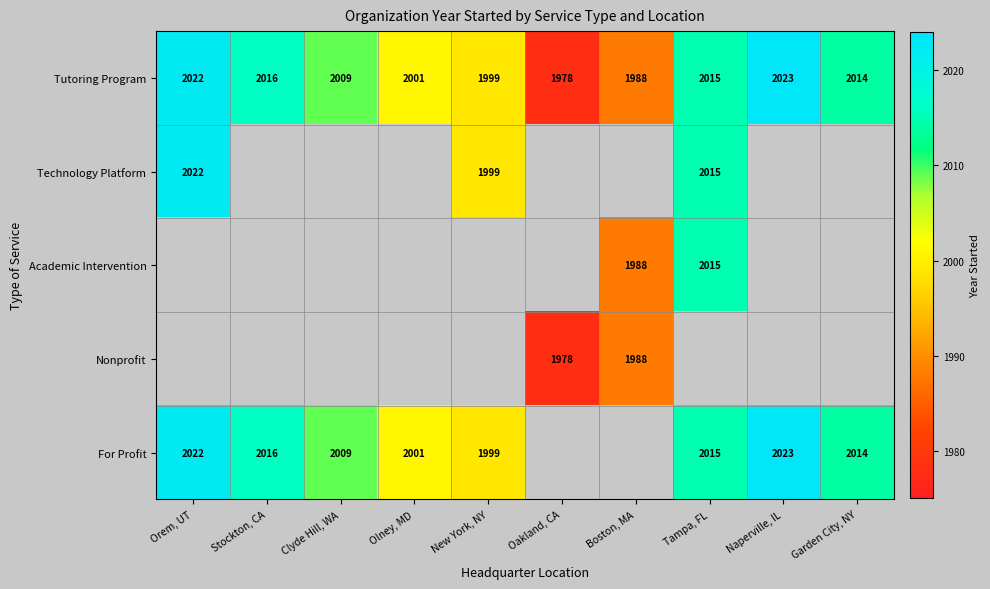

Which category has the lowest value in the Tutoring Program series?

Oakland, CA